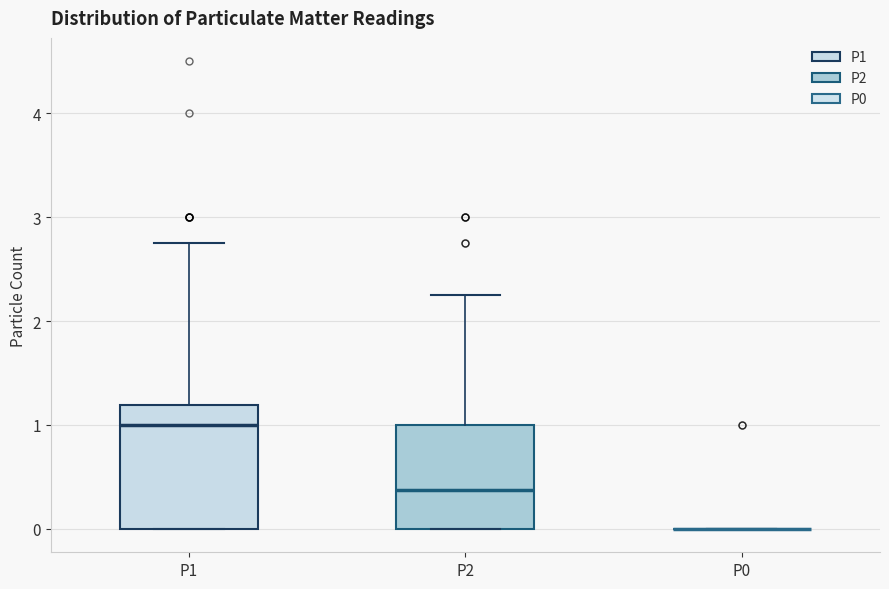

Which box is the tallest, from its lower edge to its upper edge?

P1